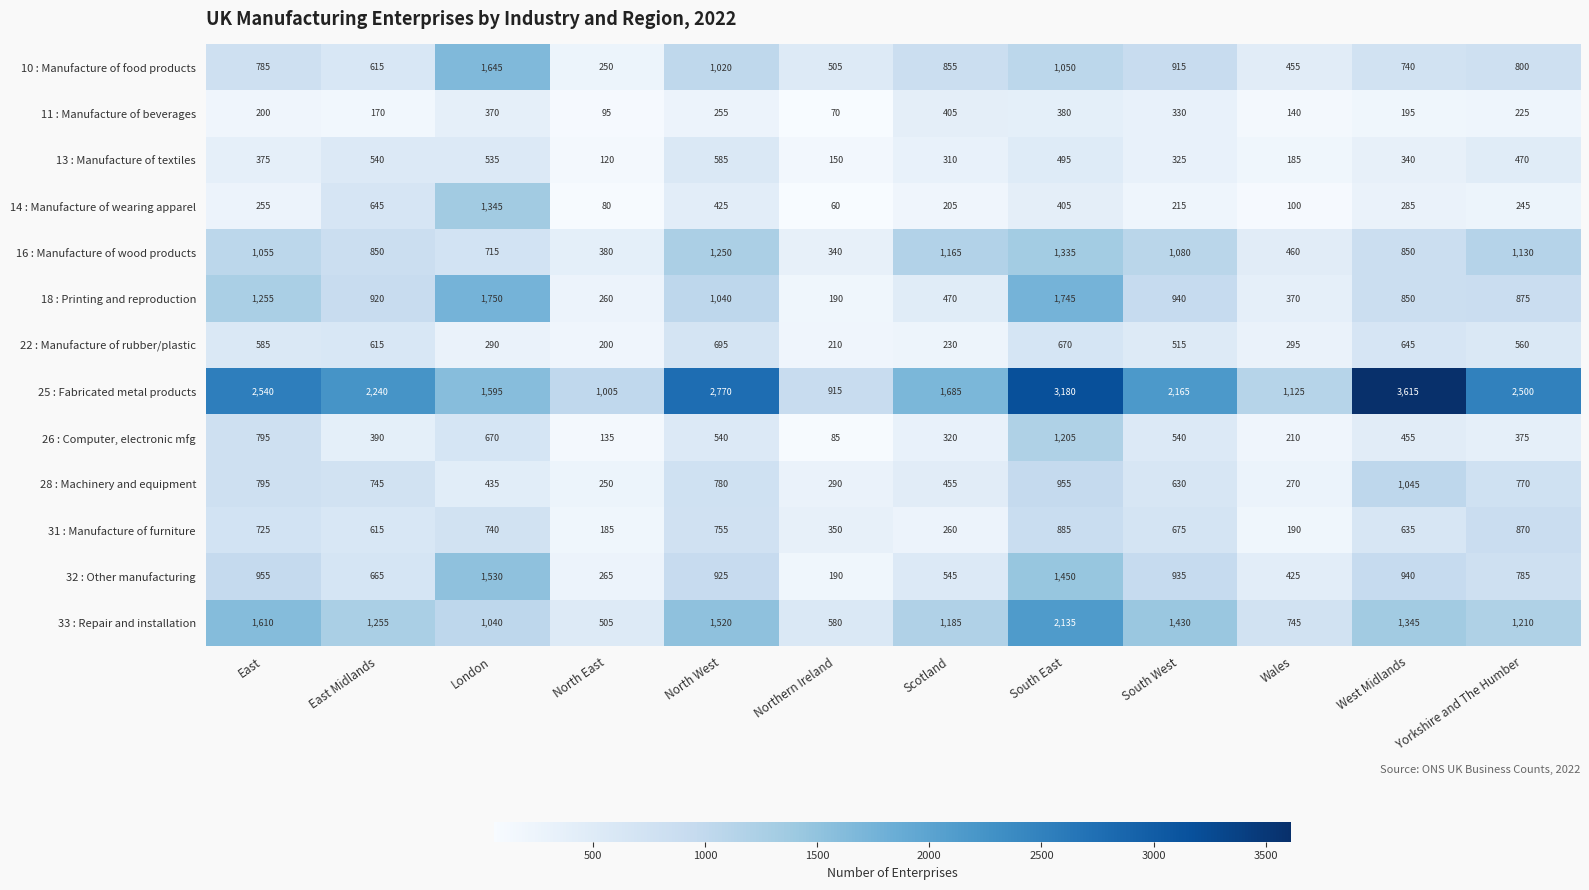

At Scotland, list the series in order from smallest to largest.

14 : Manufacture of wearing apparel, 22 : Manufacture of rubber/plastic, 31 : Manufacture of furniture, 13 : Manufacture of textiles, 26 : Computer, electronic mfg, 11 : Manufacture of beverages, 28 : Machinery and equipment, 18 : Printing and reproduction, 32 : Other manufacturing, 10 : Manufacture of food products, 16 : Manufacture of wood products, 33 : Repair and installation, 25 : Fabricated metal products